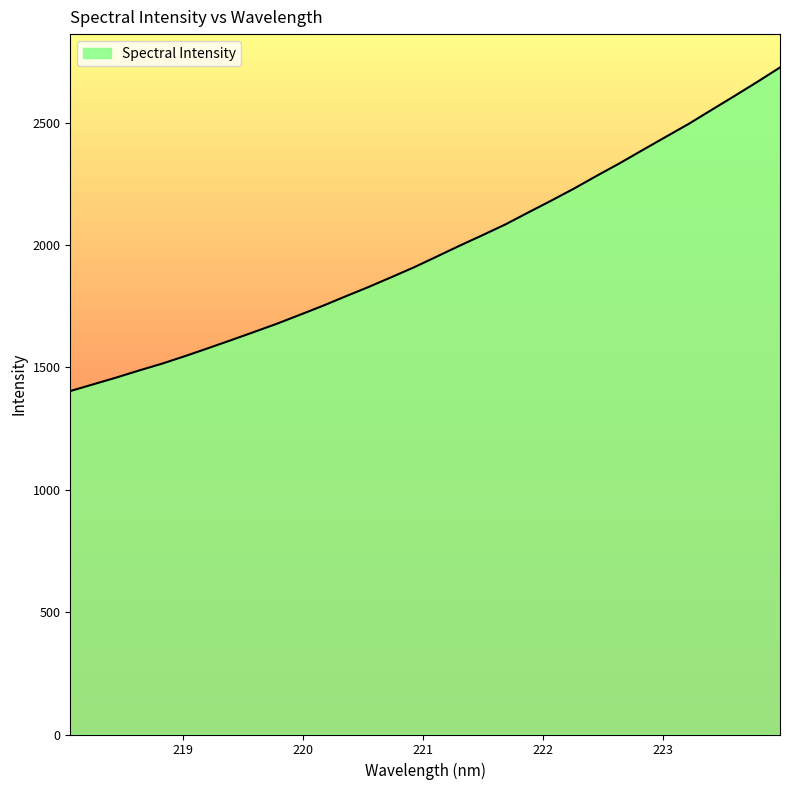

What is the average value?

1978.5